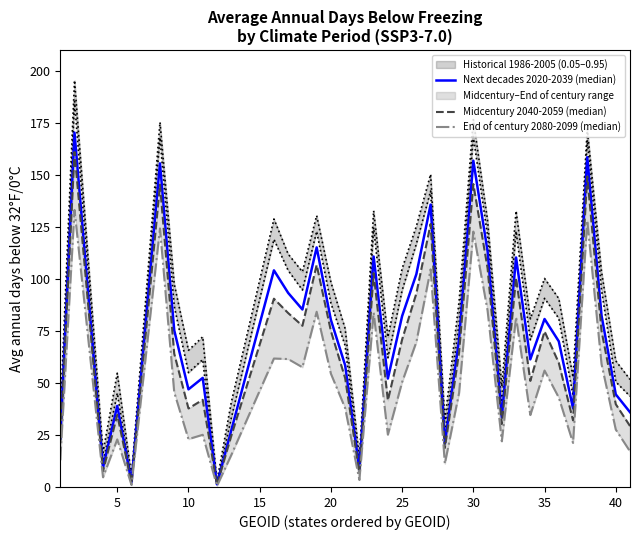

What is the label of the 33rd point from the right?

20